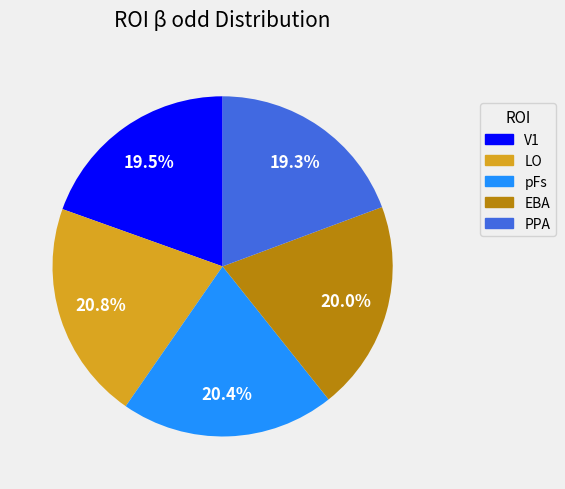

To the nearest percent, what is the average slice percentage?

20%